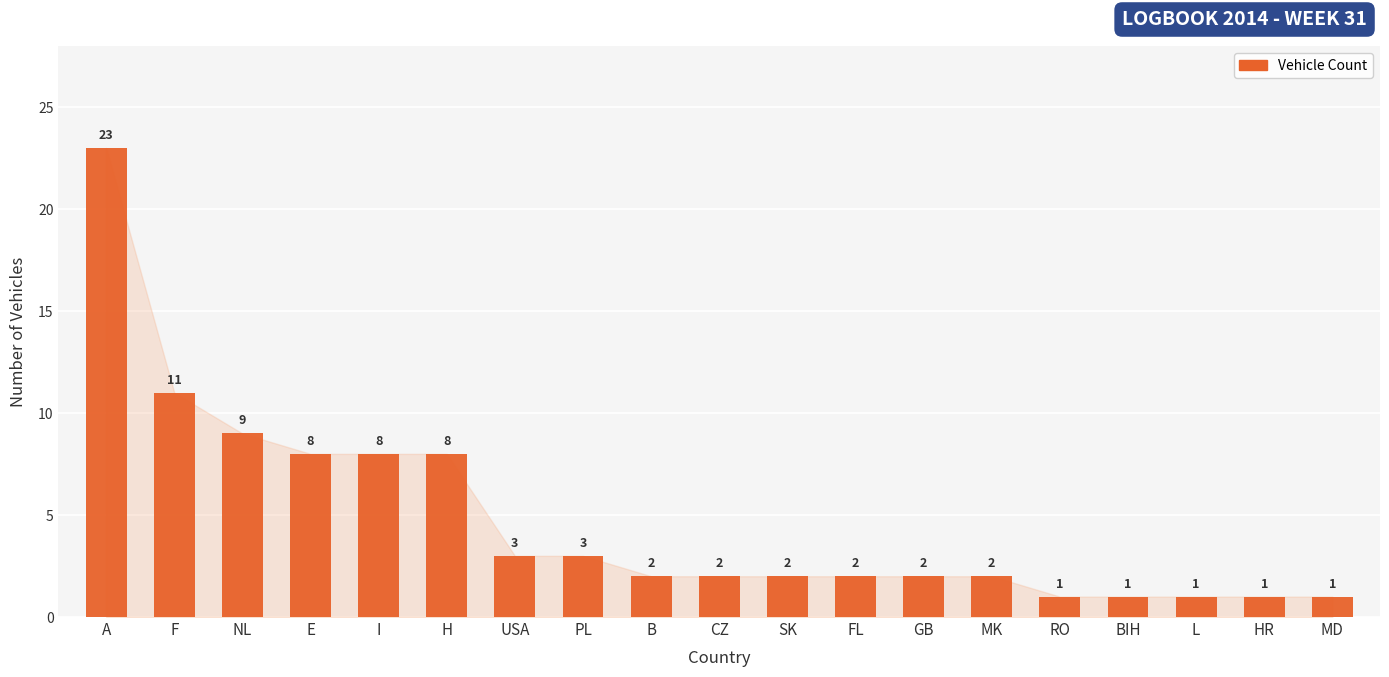

The chart shows a value of 2 at FL. True or false?

True